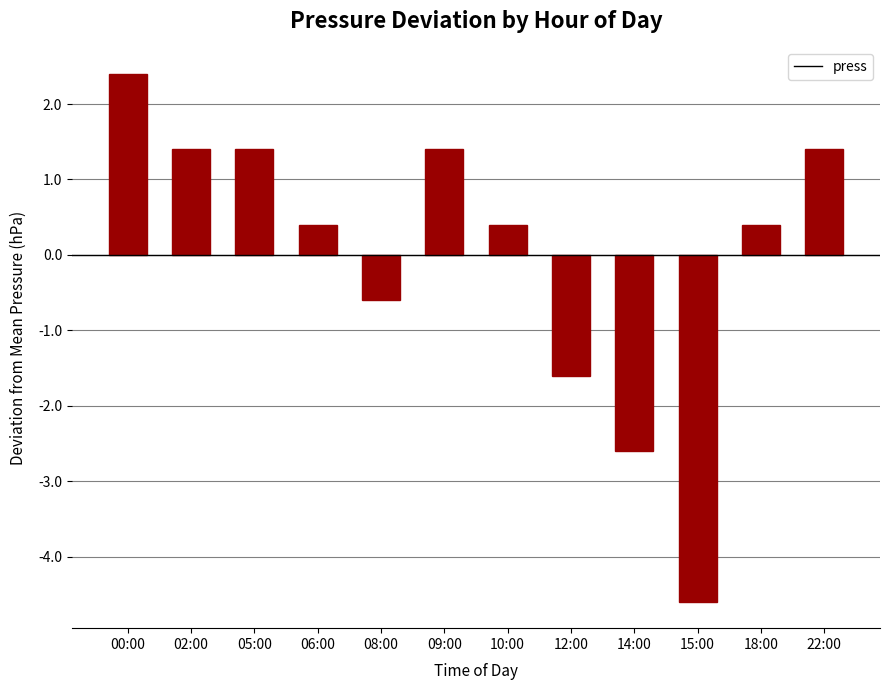

What is the change in value from 00:00 to 08:00?

-3.0